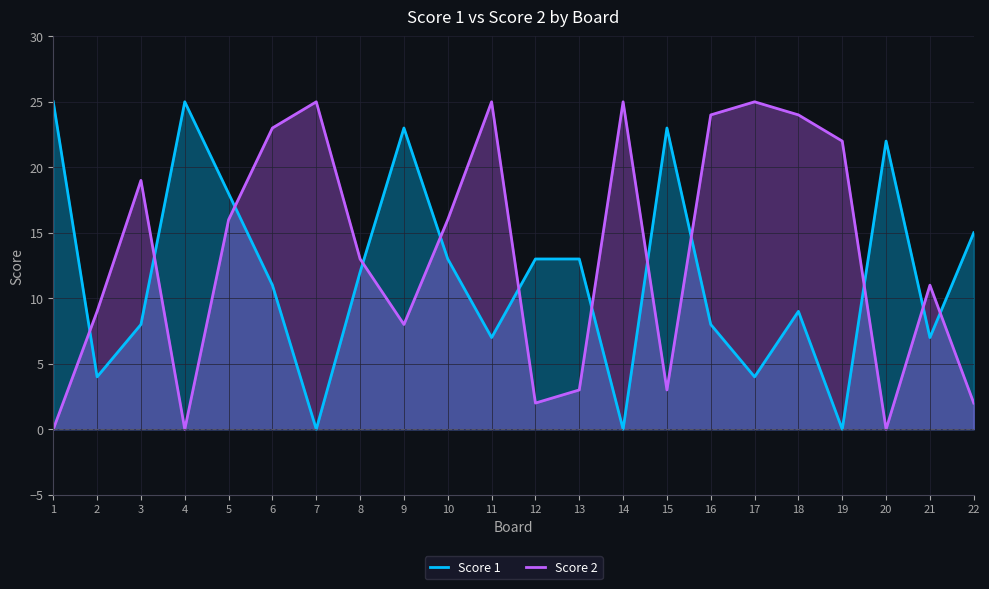

Reading left to right, what are all the values shown in this chart?

Score 1: 25	4	8	25	18	11	0	12	23	13	7	13	13	0	23	8	4	9	0	22	7	15
Score 2: 0	9	19	0	16	23	25	13	8	16	25	2	3	25	3	24	25	24	22	0	11	2